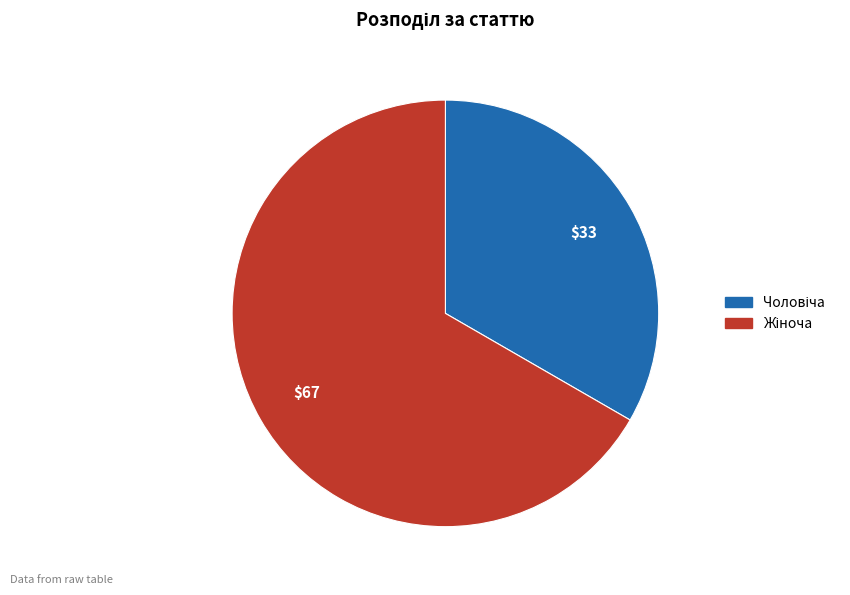

Is there a majority slice in this chart?

Yes